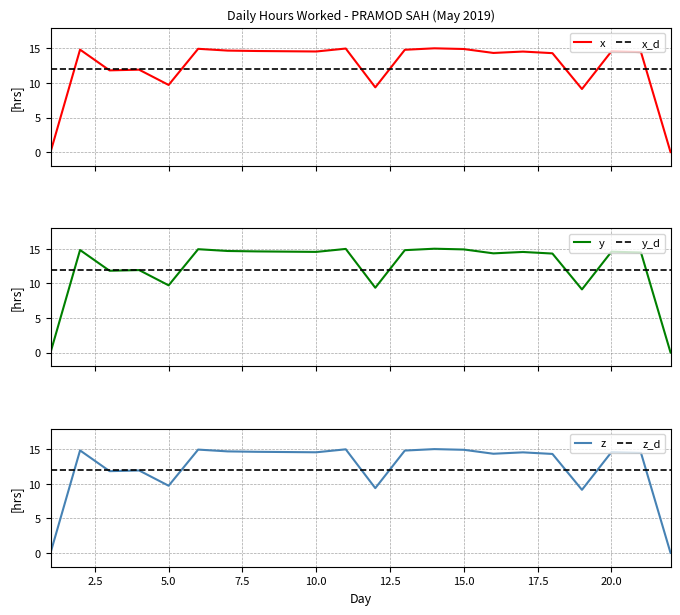

What are all the series names shown in the legend?

x, x_d, y, y_d, z, z_d